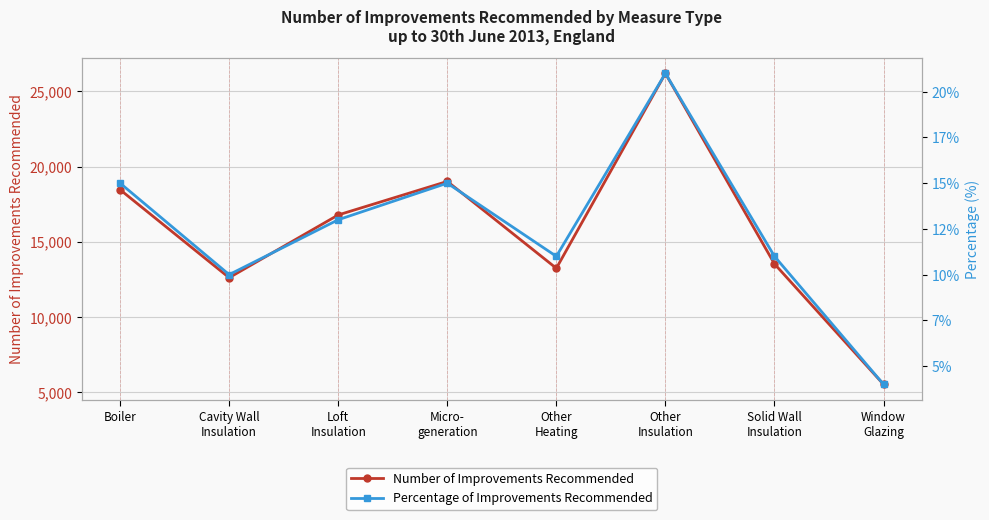

At which label is Number of Improvements Recommended closest to 15860?

Loft
Insulation